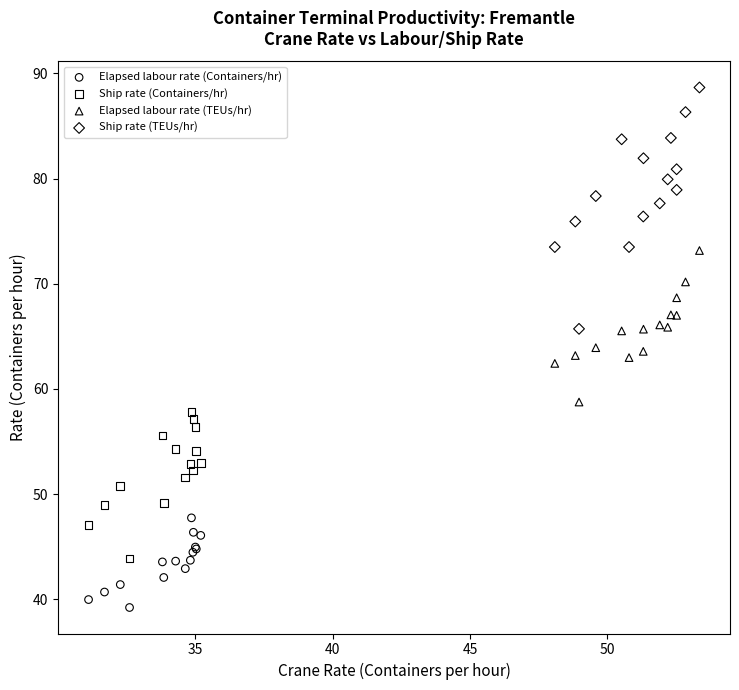

Which series reaches the minimum Y coordinate?

Elapsed labour rate (Containers/hr)